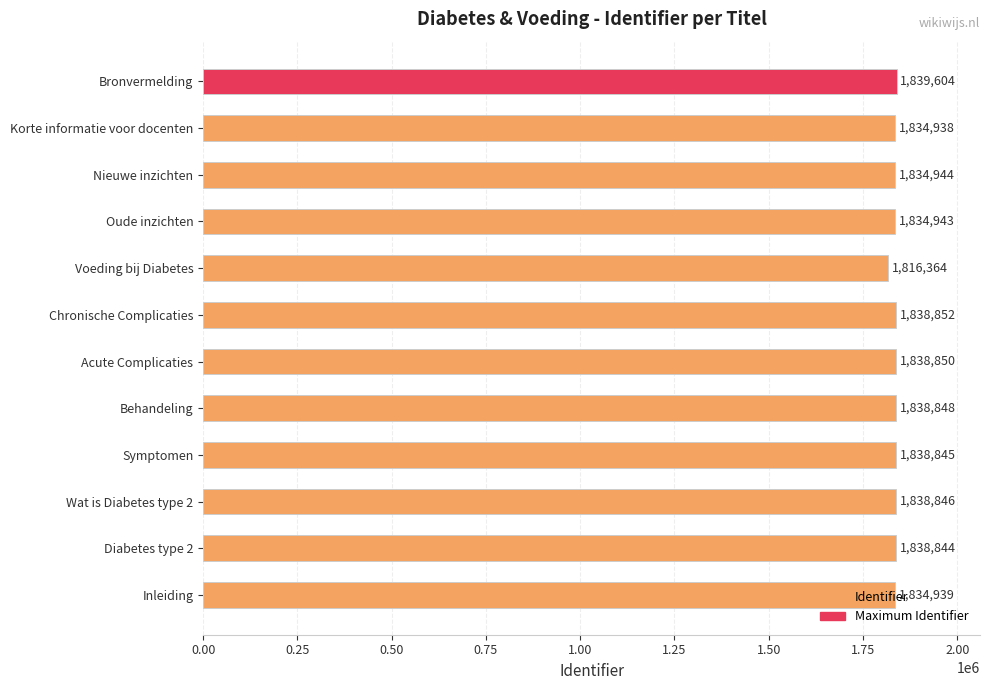

Is it true that the value at Bronvermelding is 1839604?

True